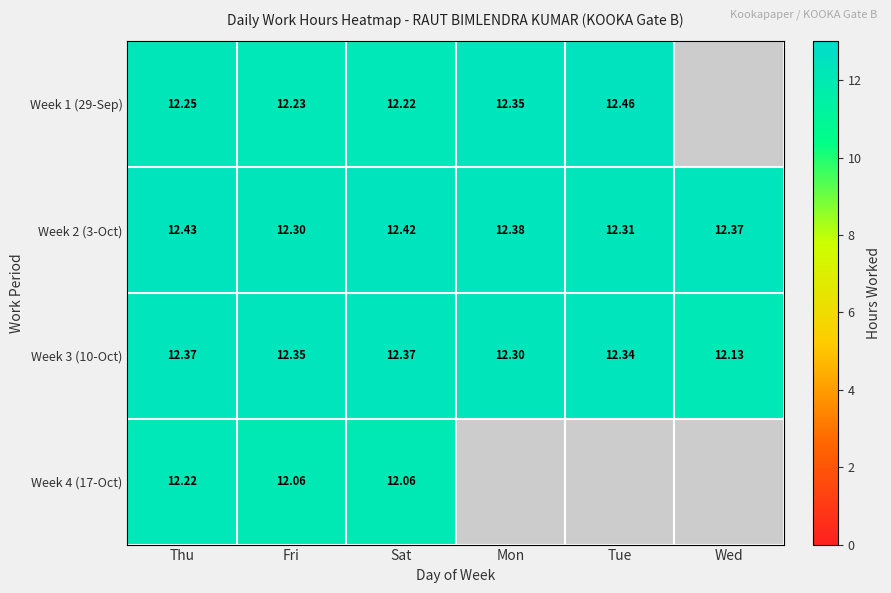

List the labels in order of Week 2 (3-Oct) value, smallest first.

Fri, Tue, Wed, Mon, Sat, Thu